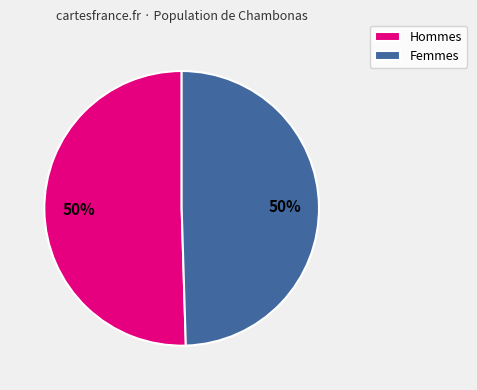

True or false: Hommes accounts for 36% of the total.

False